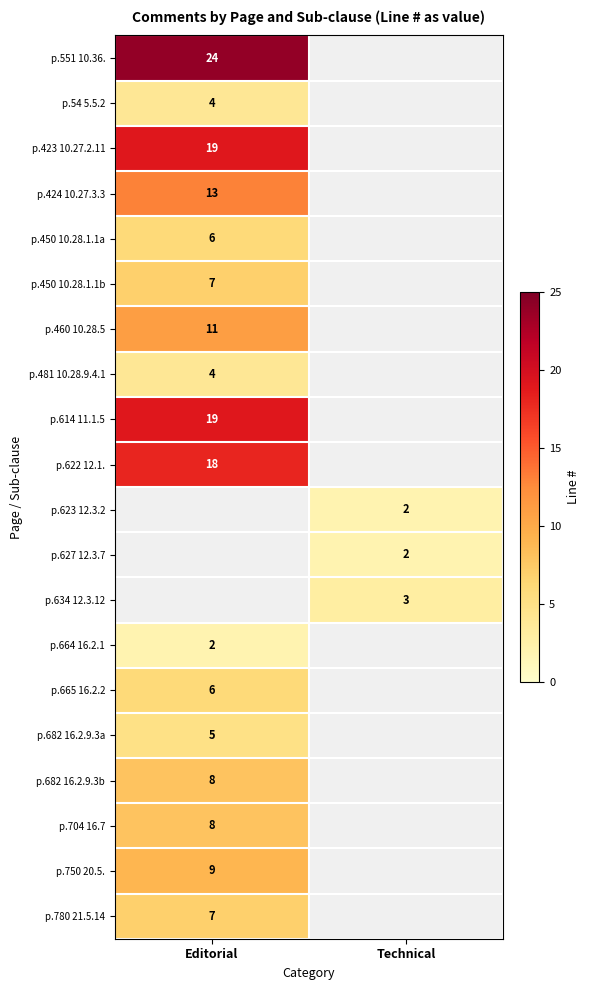

What is the greatest value displayed?

24.0